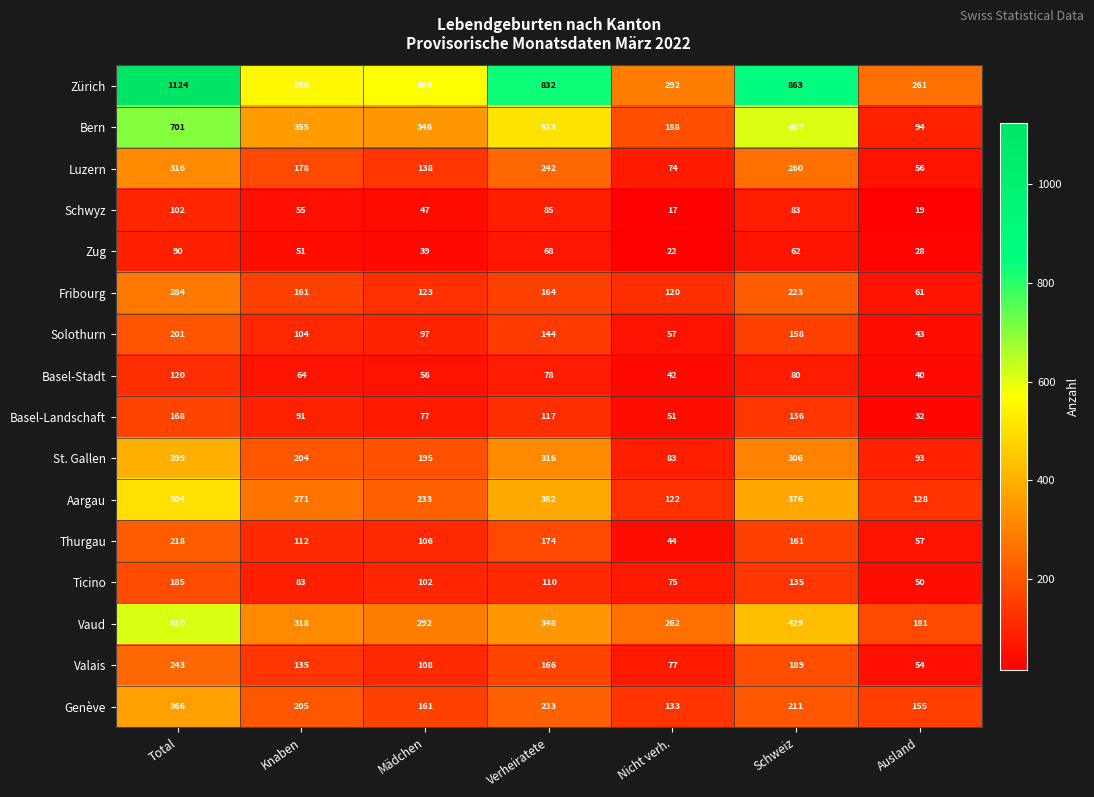

Count the number of data series in this chart.

16